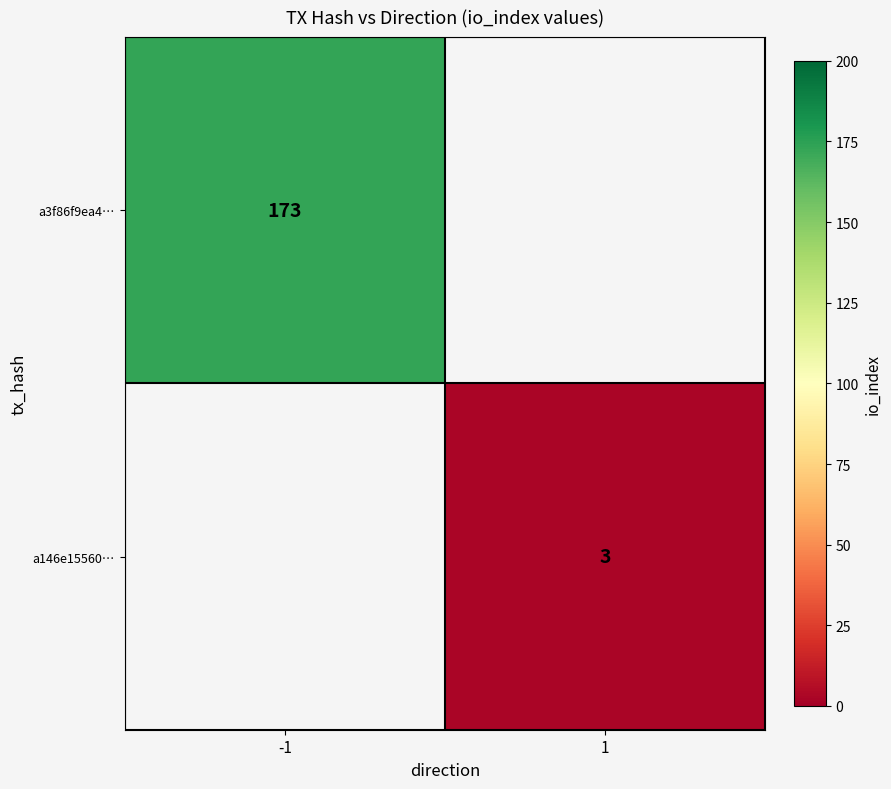

The a3f86f9ea4… series shows 173 at -1. True or false?

True